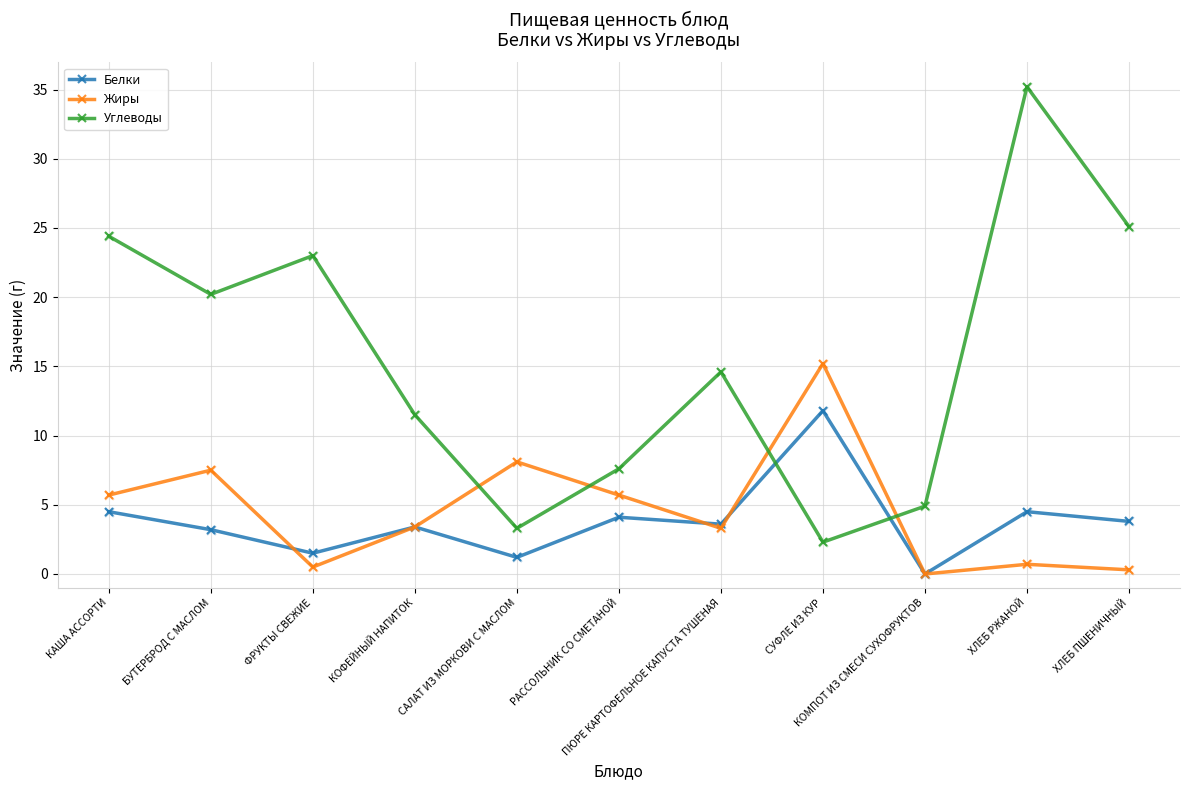

List the series in order of their peak value, lowest first.

Белки, Жиры, Углеводы